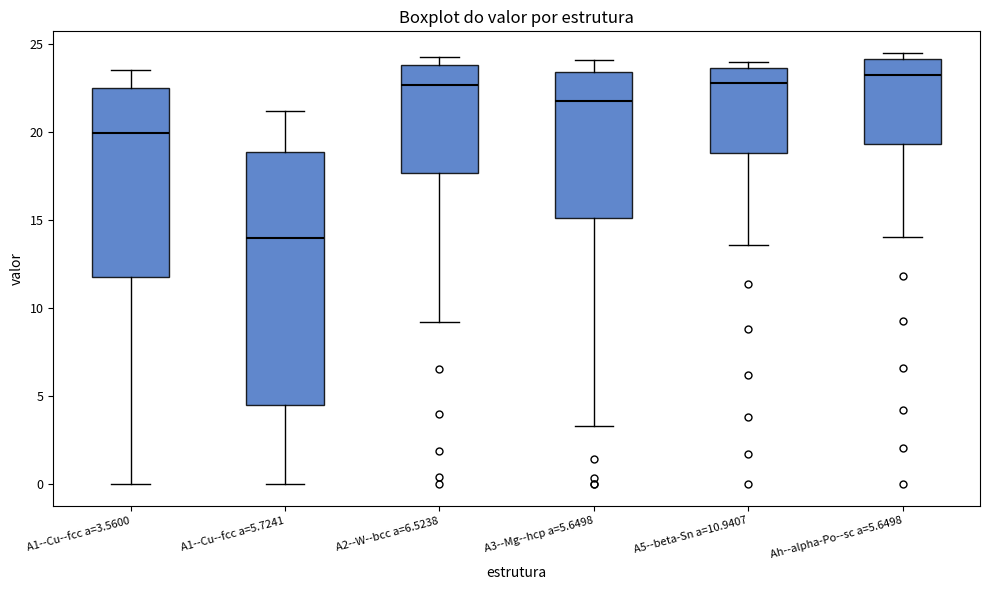

Reading left to right, read every box against the y-axis: the position of its median line, the range the box covers, and the ends of its whiskers. The values are not printed on the chart, so give them approximately, as read against the axis.

A1--Cu--fcc a=3.5600: median 20.0, box 12.0 to 22.5, whiskers 0.0 to 23.5
A1--Cu--fcc a=5.7241: median 14.0, box 4.5 to 19.0, whiskers 0.0 to 21.0
A2--W--bcc a=6.5238: median 22.5, box 17.5 to 24.0, whiskers 9.0 to 24.5
A3--Mg--hcp a=5.6498: median 22.0, box 15.0 to 23.5, whiskers 3.5 to 24.0
A5--beta-Sn a=10.9407: median 23.0, box 19.0 to 23.5, whiskers 13.5 to 24.0
Ah--alpha-Po--sc a=5.6498: median 23.5, box 19.5 to 24.0, whiskers 14.0 to 24.5